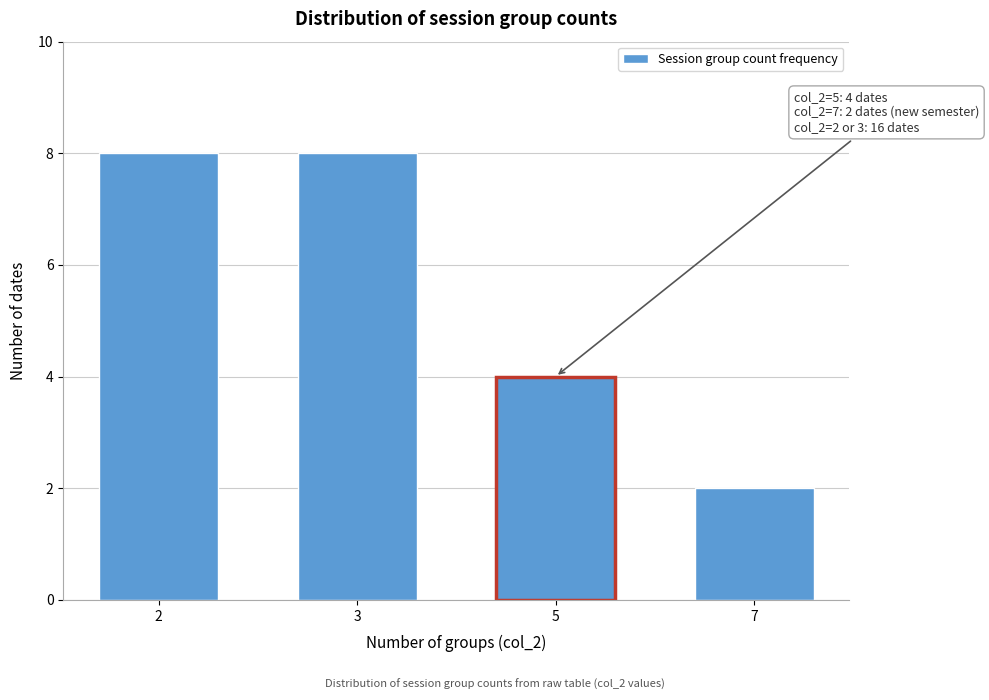

Reading right to left, what are all the values shown in this chart?

7=2	5=4	3=8	2=8